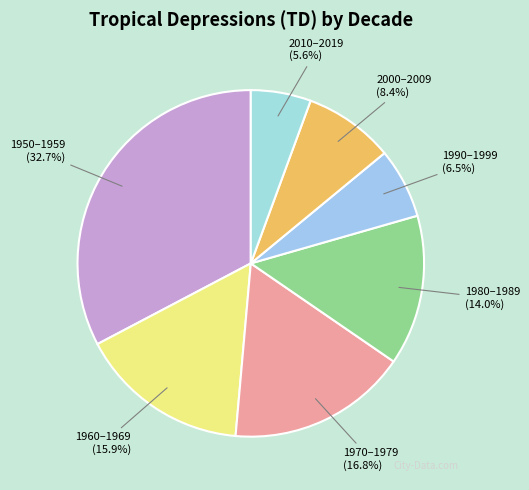

Is it true that 1980–1989 is 29% of the pie?

False